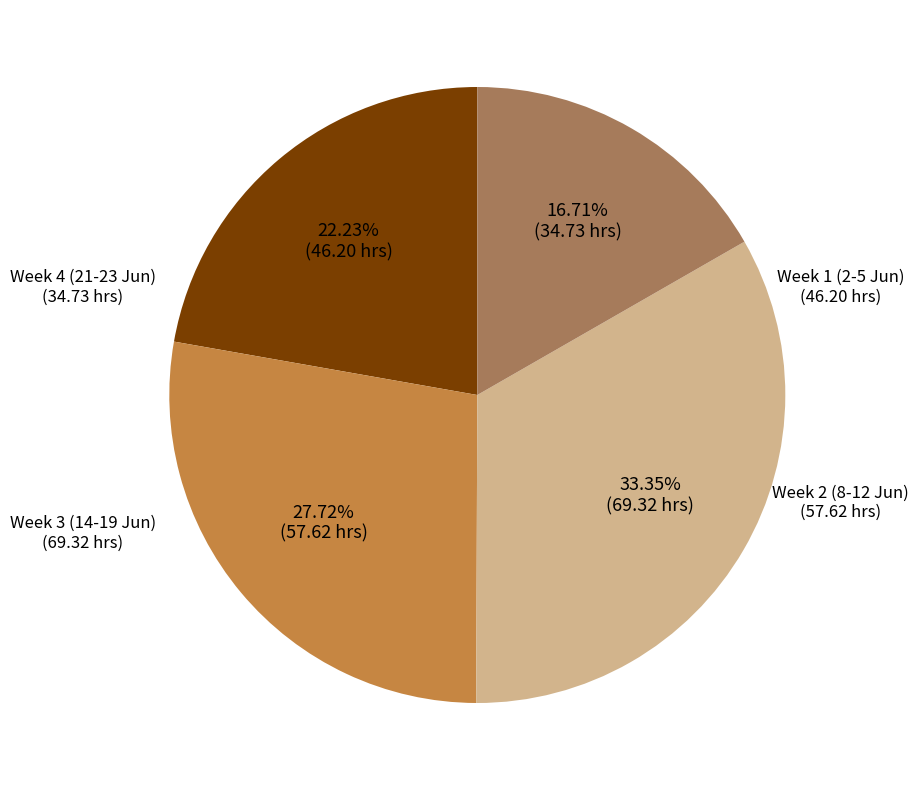

Is there any slice that represents more than half of the pie?

No